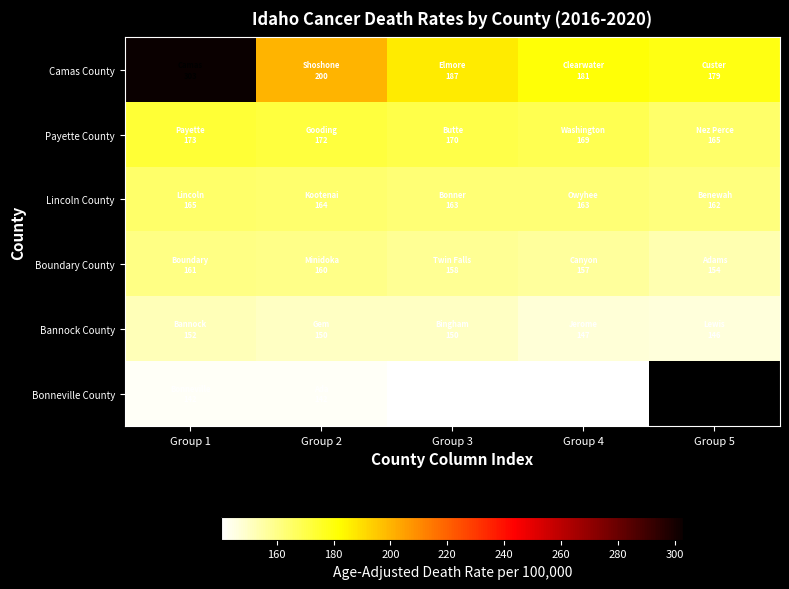

Is the value of Bonneville County at Group 1 greater than the value of Boundary County at Group 5?

No